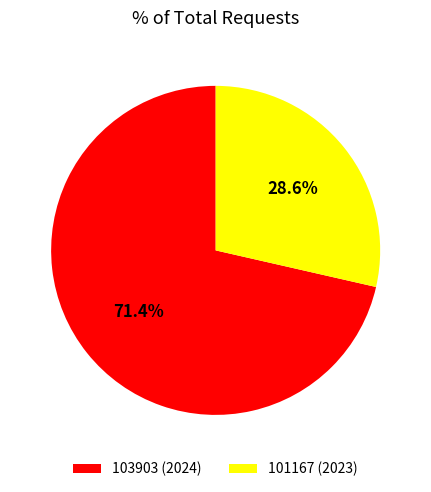

How many slices are in this pie chart?

2